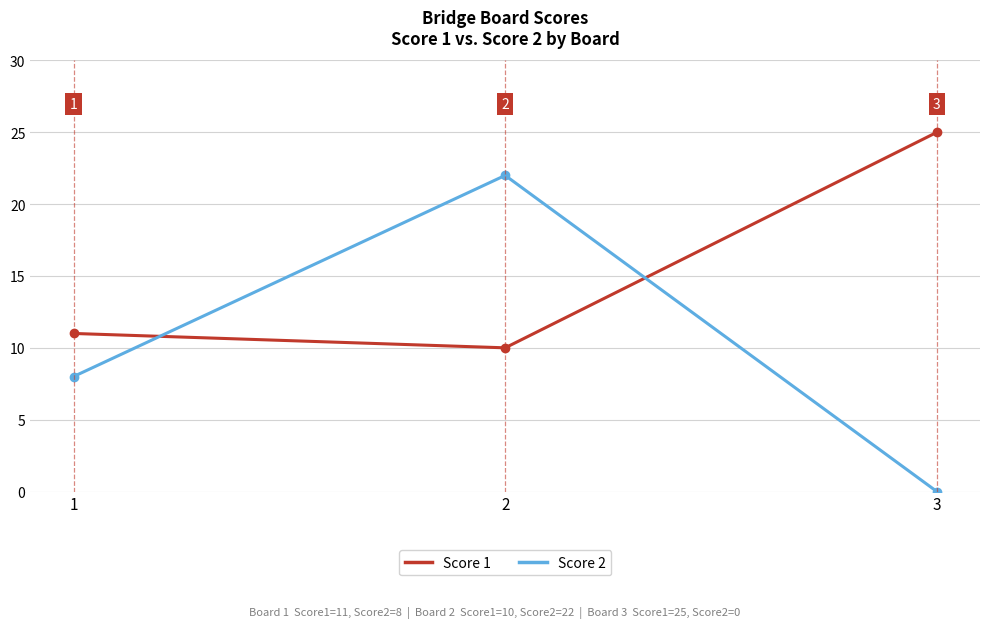

What is the difference between the maximum and minimum values in the Score 2 series?

22